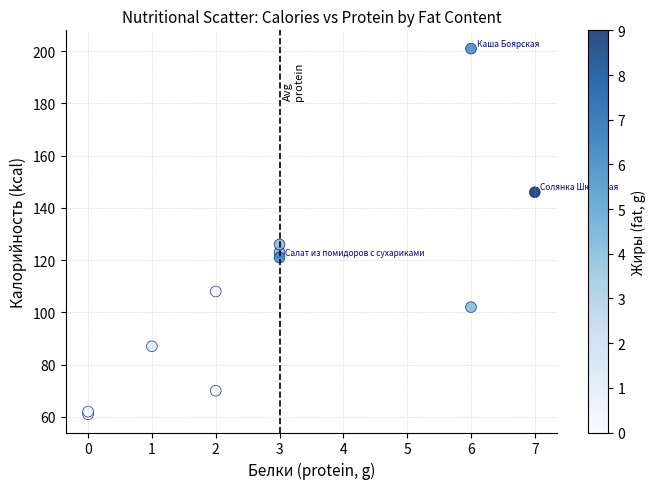

What Y value in the scatter plot is closest to 131?

126